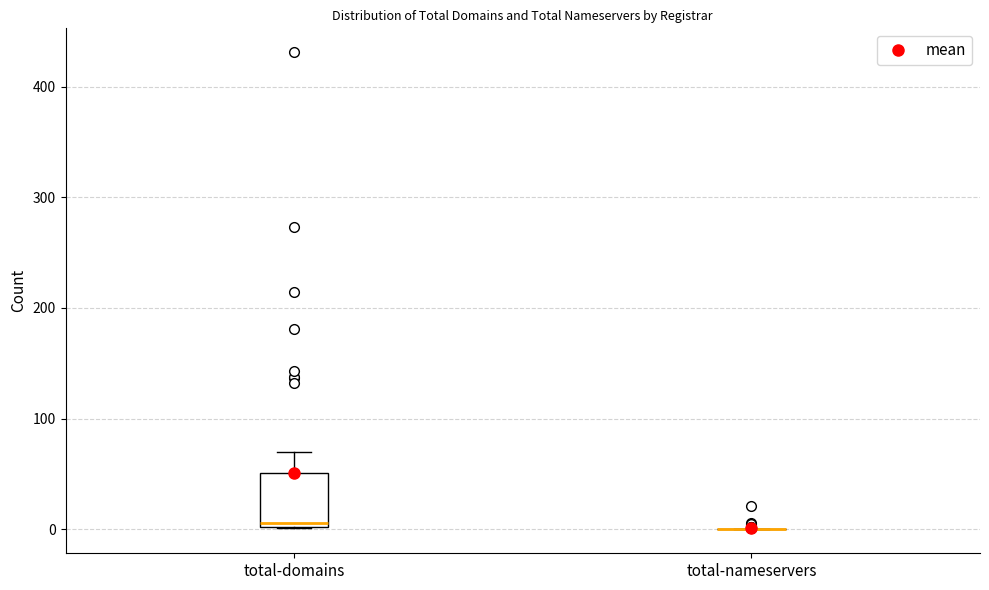

Reading left to right, read every box against the y-axis: the position of its median line, the range the box covers, and the ends of its whiskers. The values are not printed on the chart, so give them approximately, as read against the axis.

total-domains: median 10, box 0 to 50, whiskers 0 to 70
total-nameservers: box collapsed to a line at 0, whiskers 0 to 0